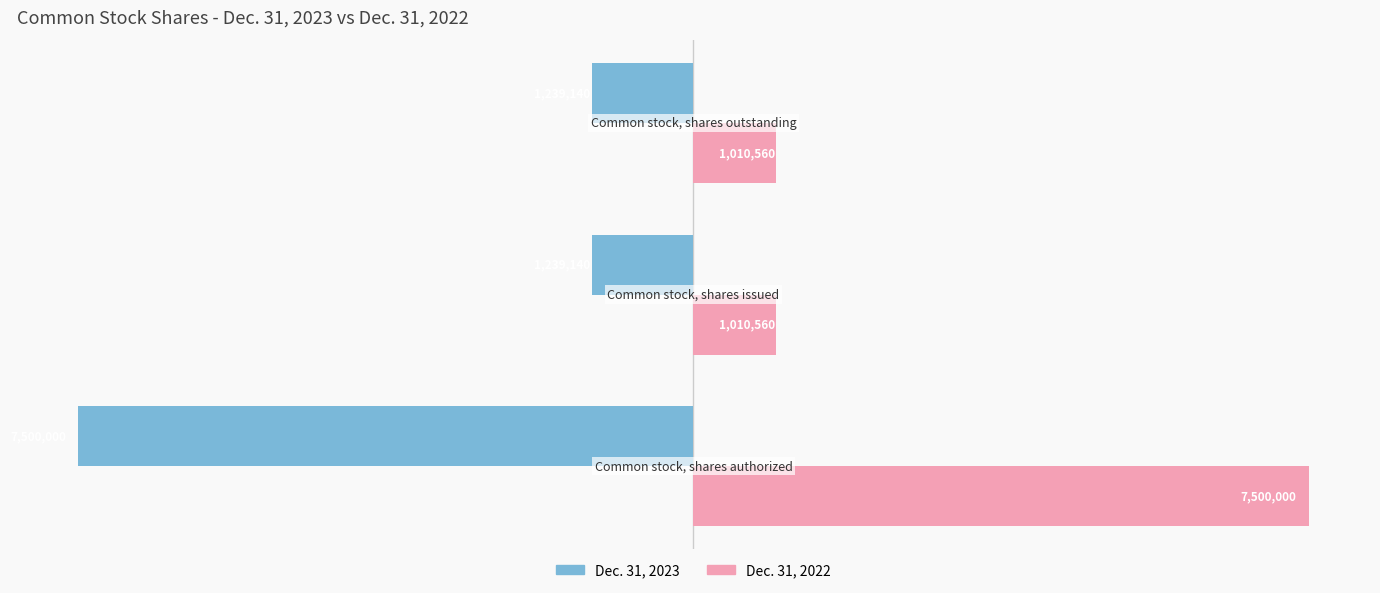

What is the highest value of the Dec. 31, 2022 series?

7500000